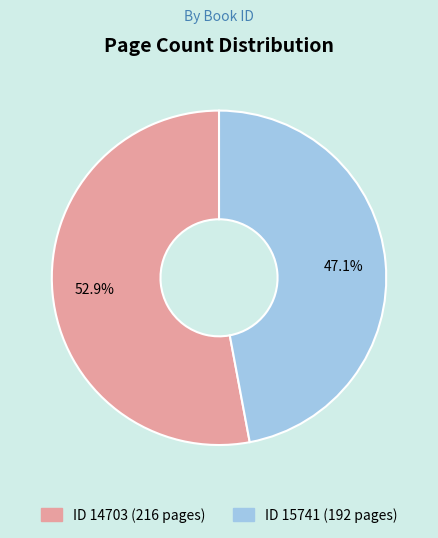

How many slices are in this pie chart?

2